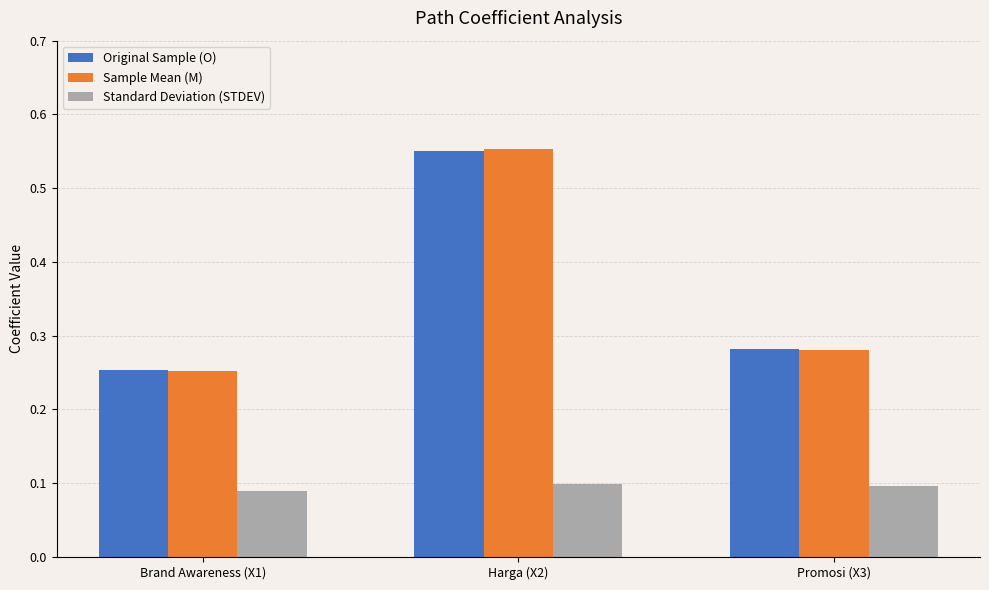

True or false: Sample Mean (M) has a value of 0.1 at Brand Awareness (X1).

False